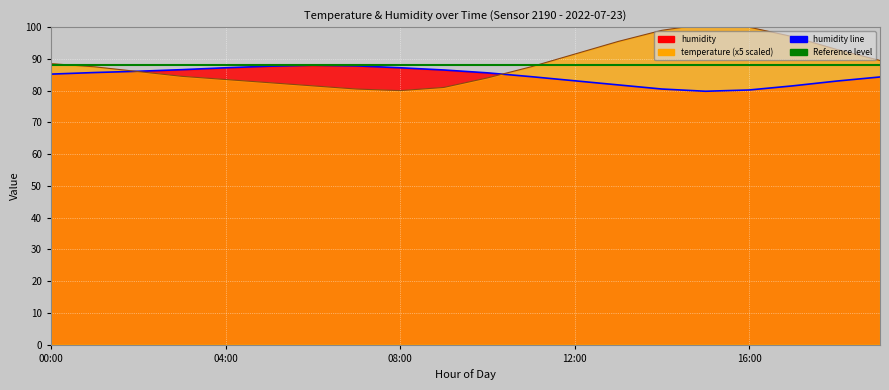

How many interior local valleys does the temperature series have?

1